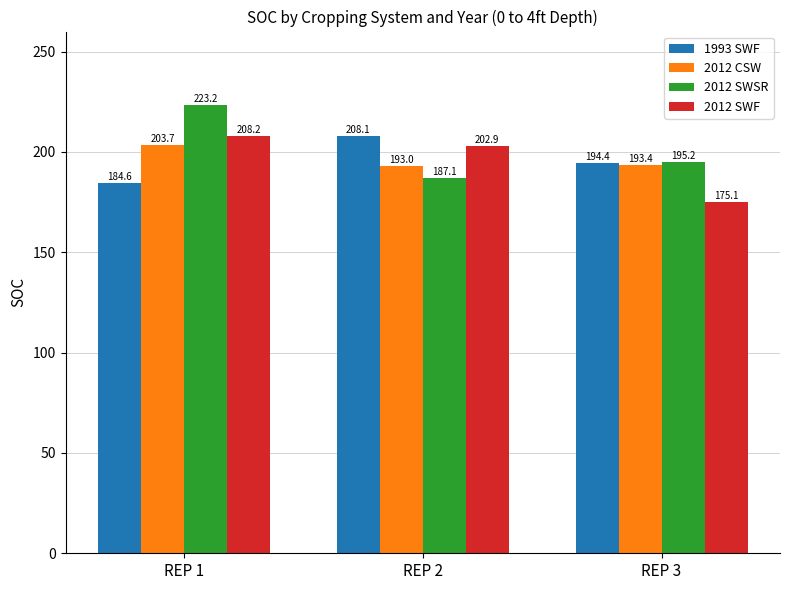

Reading left to right, extract all data points from this chart.

1993 SWF: 184.6	208.1	194.4
2012 CSW: 203.7	193.0	193.4
2012 SWSR: 223.2	187.1	195.2
2012 SWF: 208.2	202.9	175.1